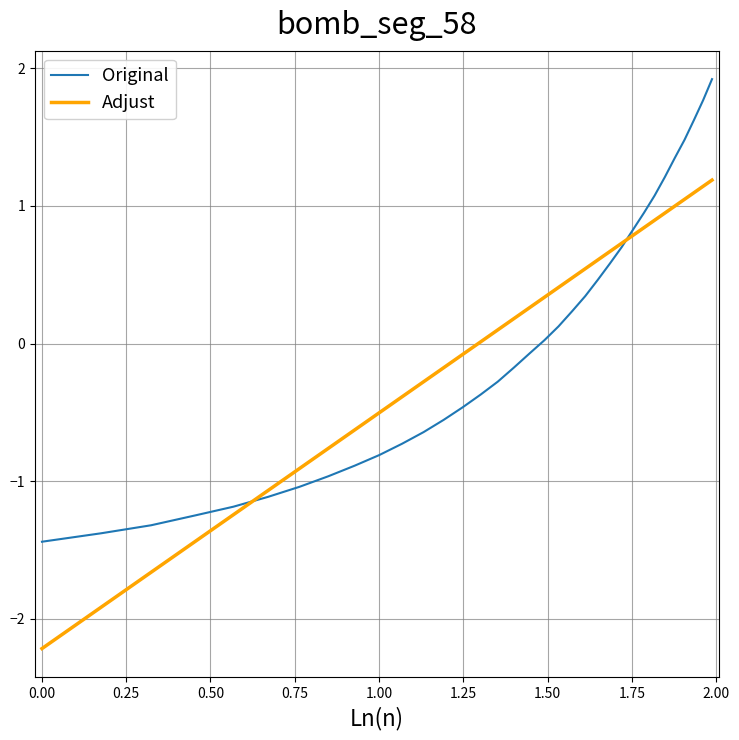

Rank the series by their maximum value, from lowest to highest.

Adjust, Original